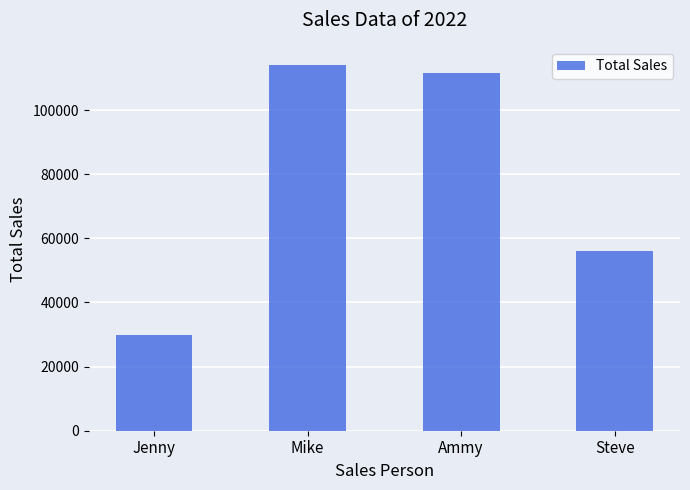

What position from the left is Steve?

4